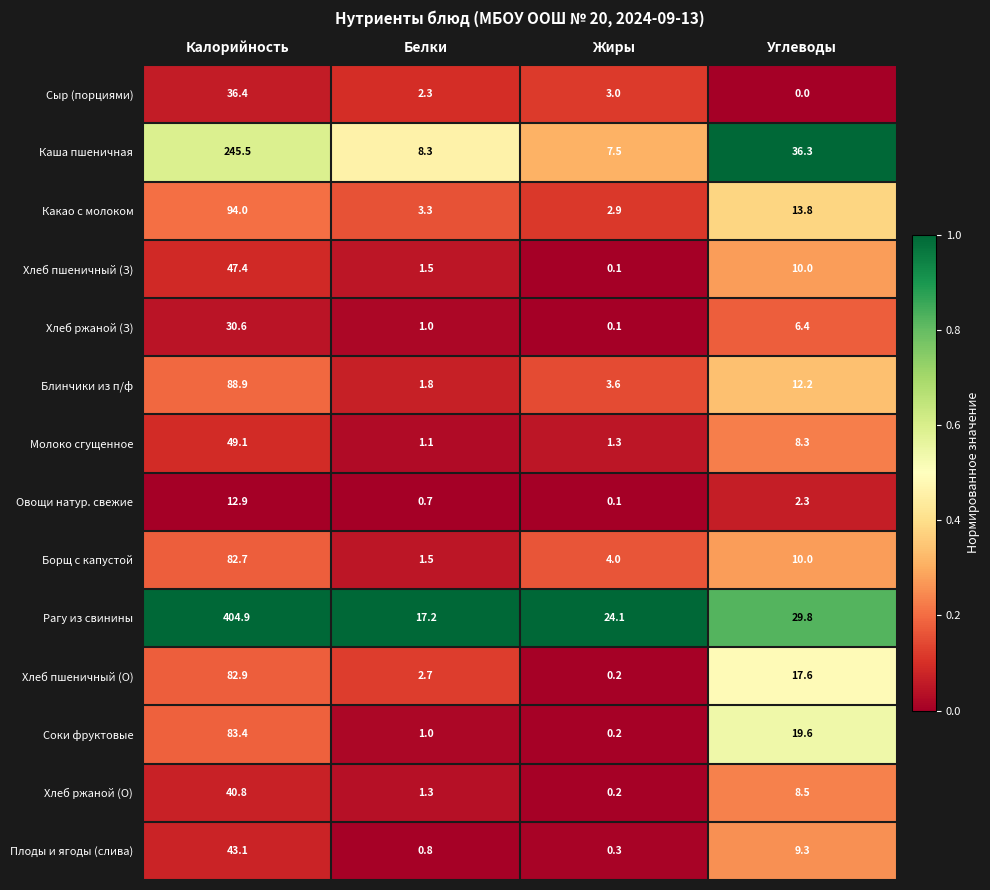

List the series in order of their peak value, highest first.

Рагу из свинины, Каша пшеничная, Какао с молоком, Блинчики из п/ф, Соки фруктовые, Хлеб пшеничный (О), Борщ с капустой, Молоко сгущенное, Хлеб пшеничный (З), Плоды и ягоды (слива), Хлеб ржаной (О), Сыр (порциями), Хлеб ржаной (З), Овощи натур. свежие